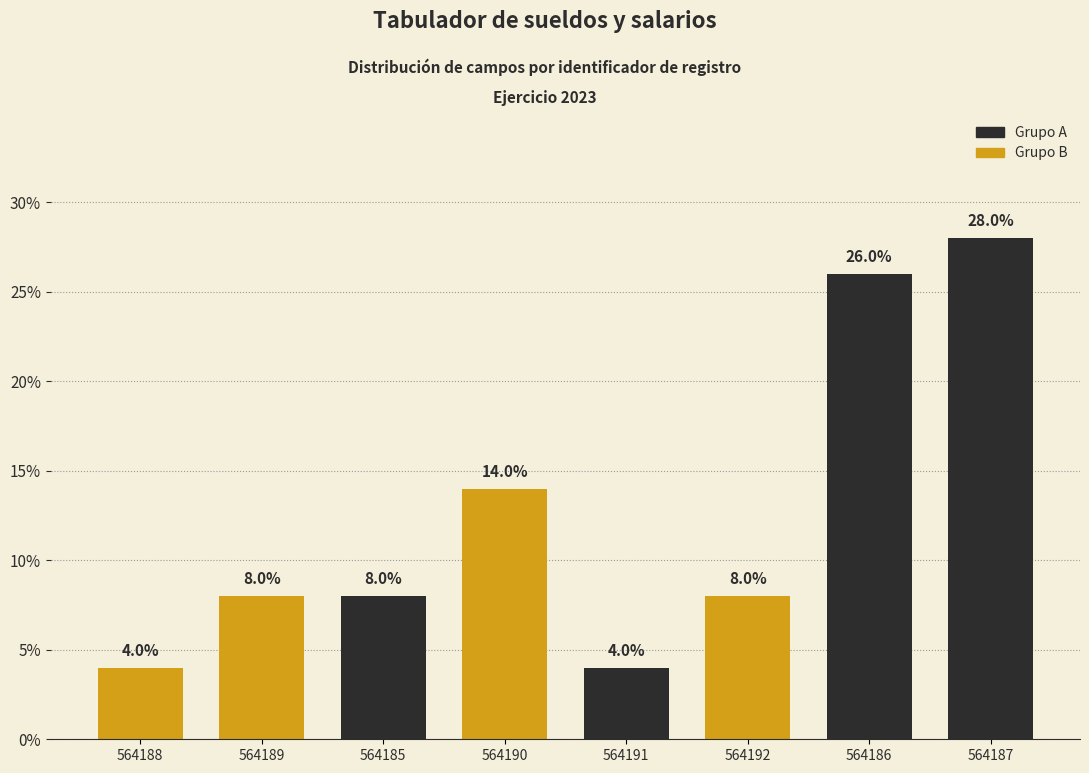

The value at 564186 is 41.2. True or false?

False